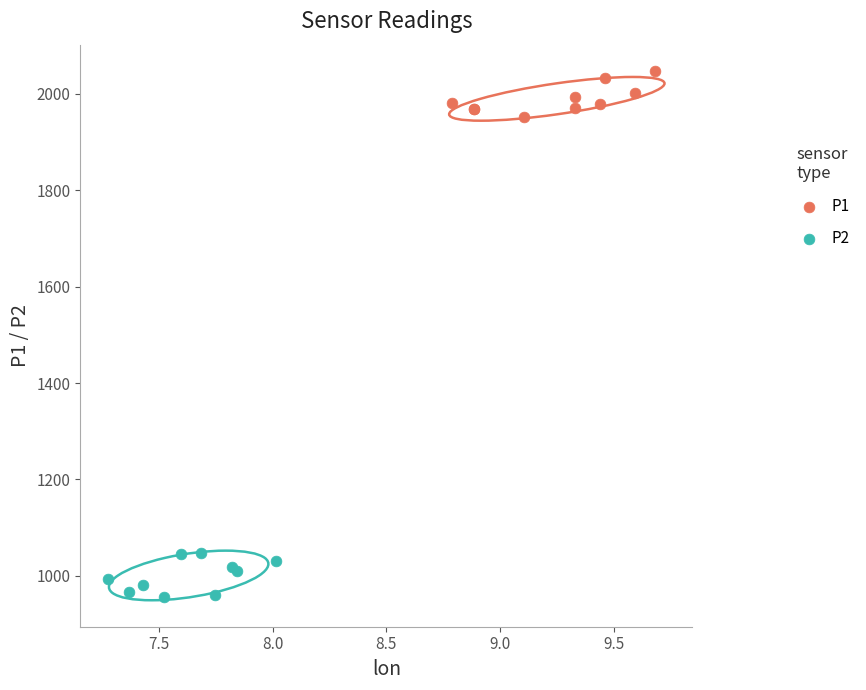

Which series reaches the maximum Y coordinate?

P1